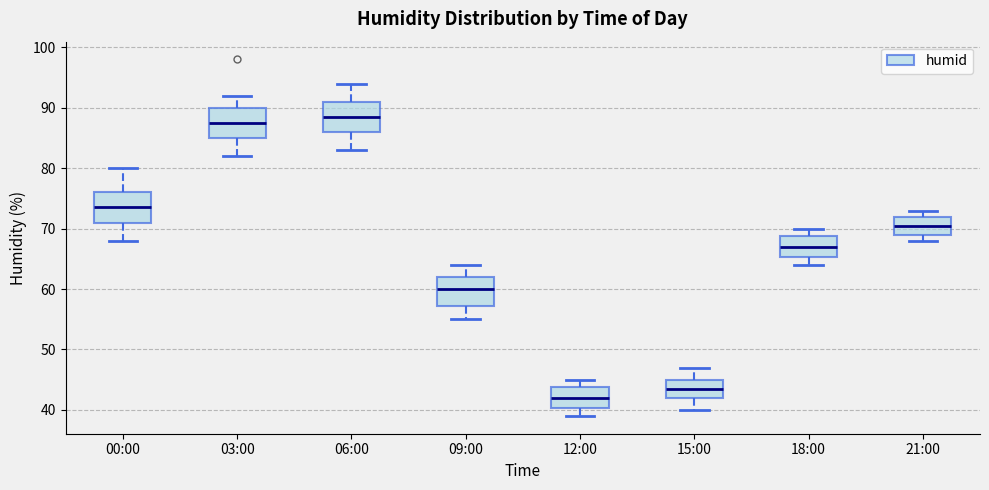

Reading left to right, transcribe this box plot: for each box, give where its median line is, the range the box spans, and where its two whiskers end, as read against the y-axis. The values are not printed on the chart, so give them approximately, as read against the axis.

00:00: median 74, box 71 to 76, whiskers 68 to 80
03:00: median 88, box 85 to 90, whiskers 82 to 92
06:00: median 89, box 86 to 91, whiskers 83 to 94
09:00: median 60, box 57 to 62, whiskers 55 to 64
12:00: median 42, box 40 to 44, whiskers 39 to 45
15:00: median 44, box 42 to 45, whiskers 40 to 47
18:00: median 67, box 65 to 69, whiskers 64 to 70
21:00: median 71, box 69 to 72, whiskers 68 to 73